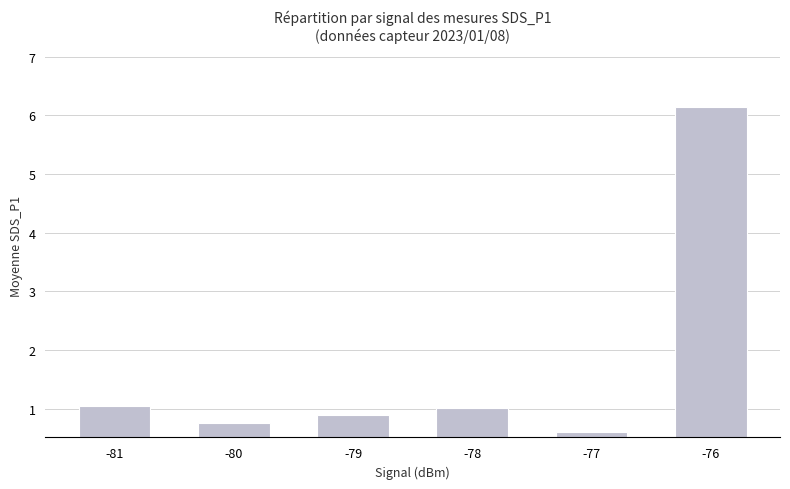

Count the number of data series in this chart.

1